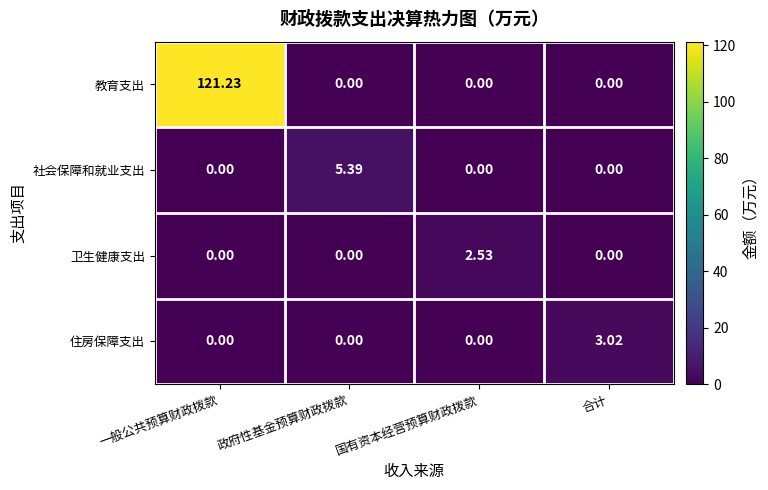

Which label corresponds to the largest value in the chart?

一般公共预算财政拨款